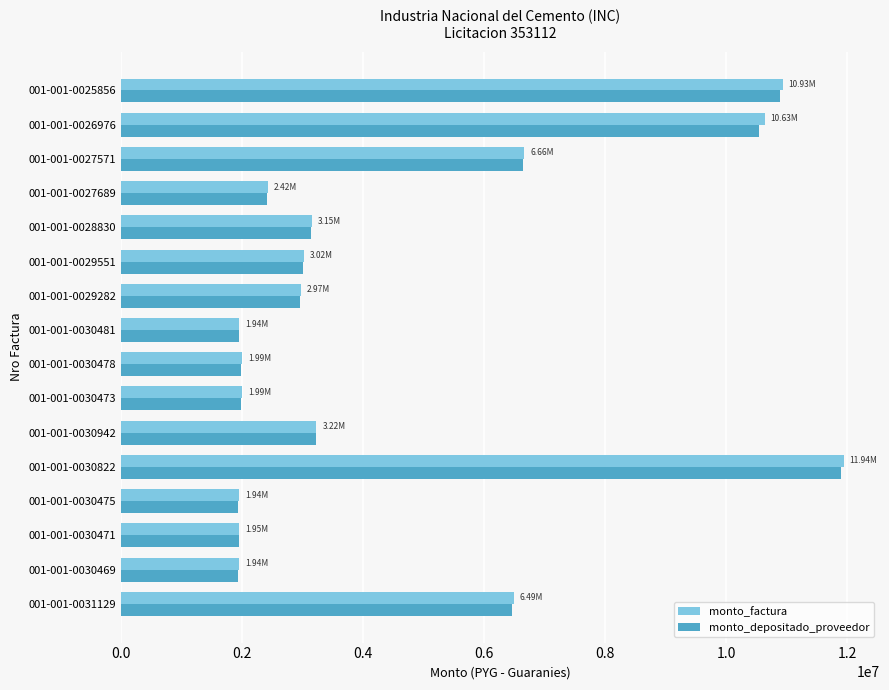

What are all the series names shown in the legend?

monto_factura, monto_depositado_proveedor